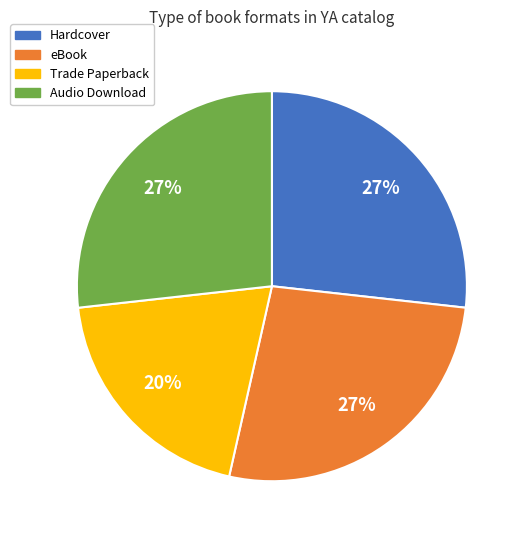

To the nearest percent, what is the difference between the largest and smallest slice percentages?

7%